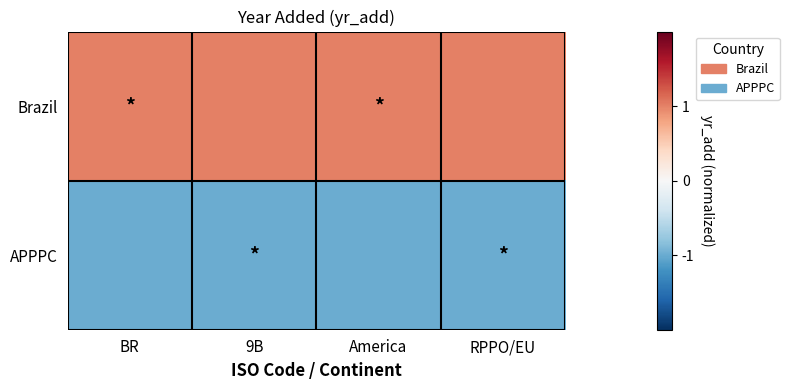

At BR, list the series in order from smallest to largest.

APPPC, Brazil